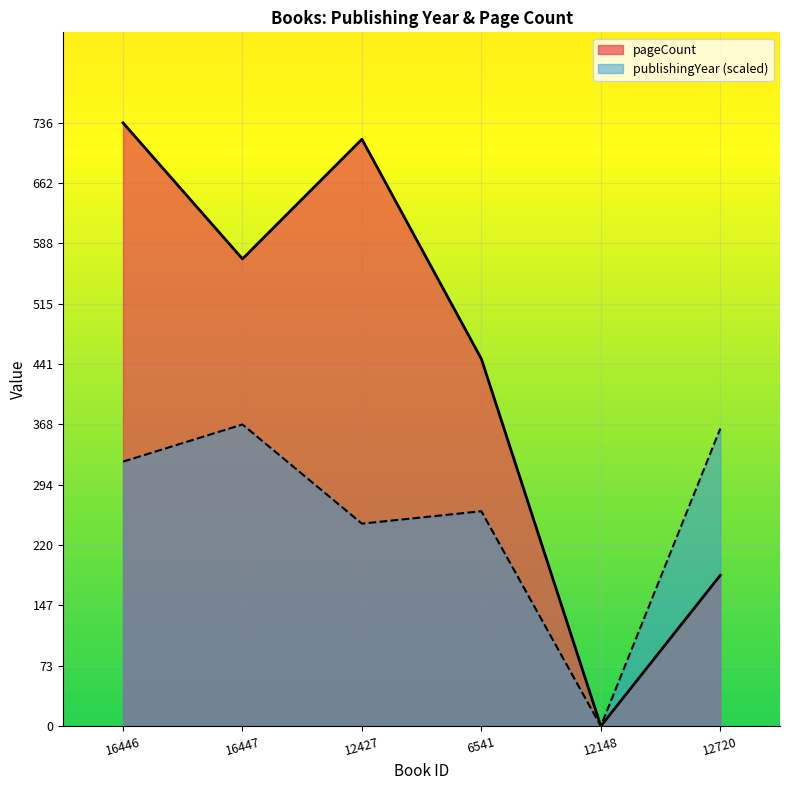

Which series has the largest range (max minus min)?

pageCount